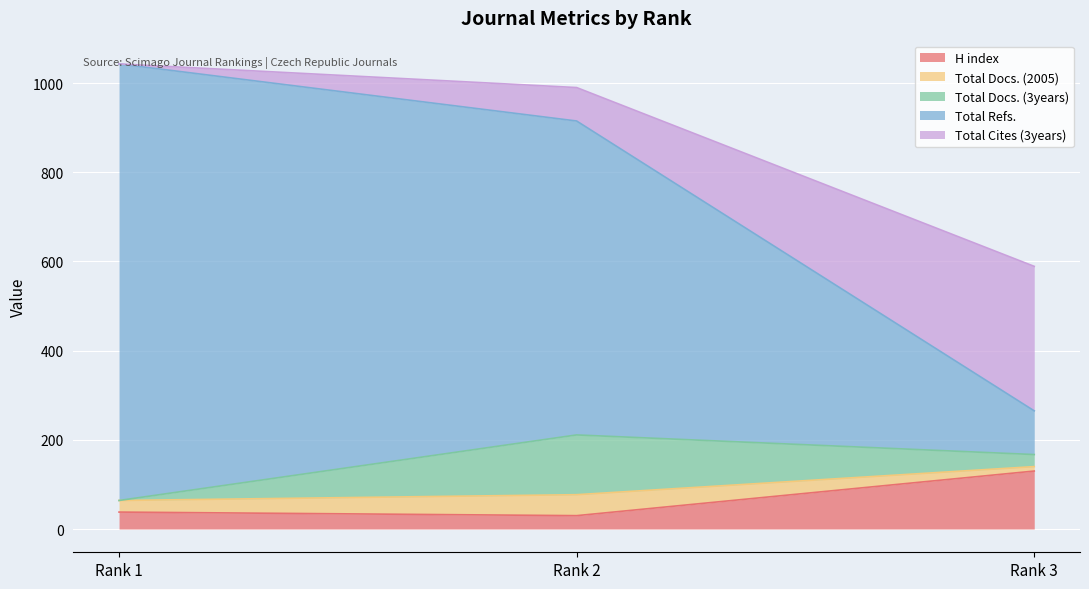

Is it true that Total Refs. equals 111 at Rank 2?

False